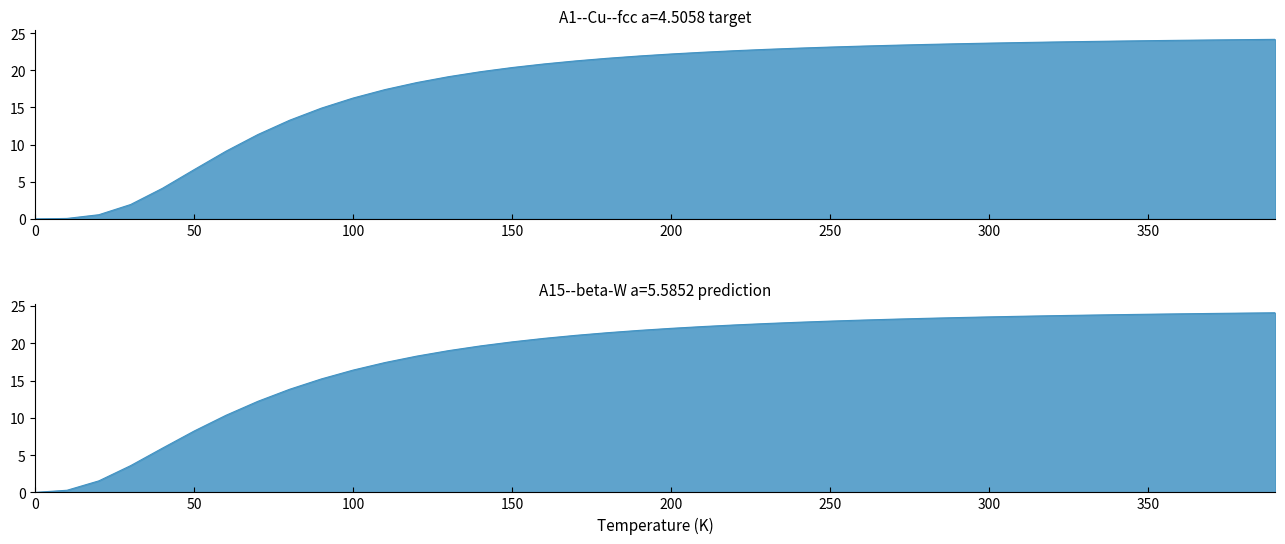

Count the number of categories in the chart.

40